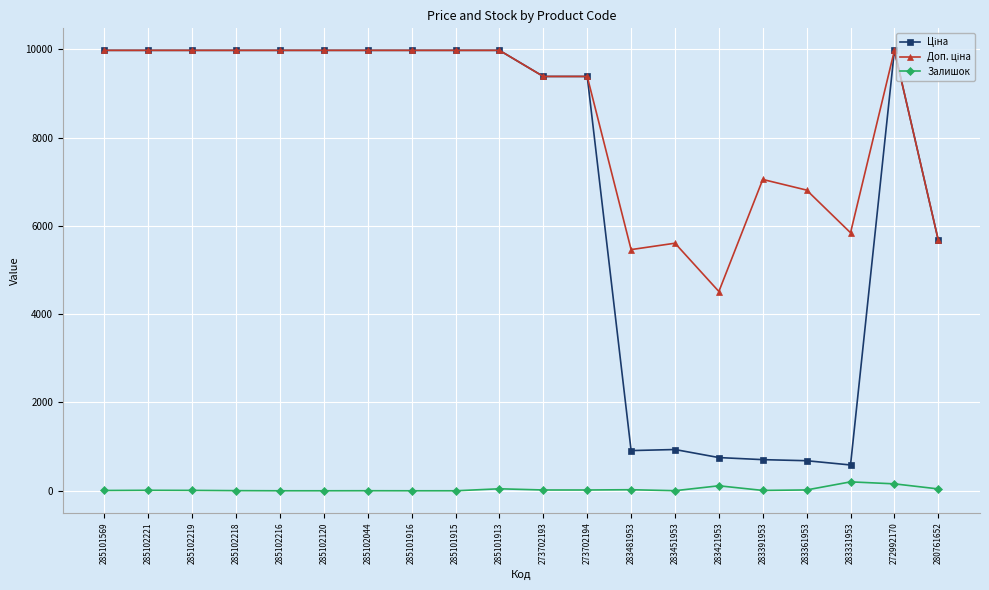

How many lines are shown in the chart?

3